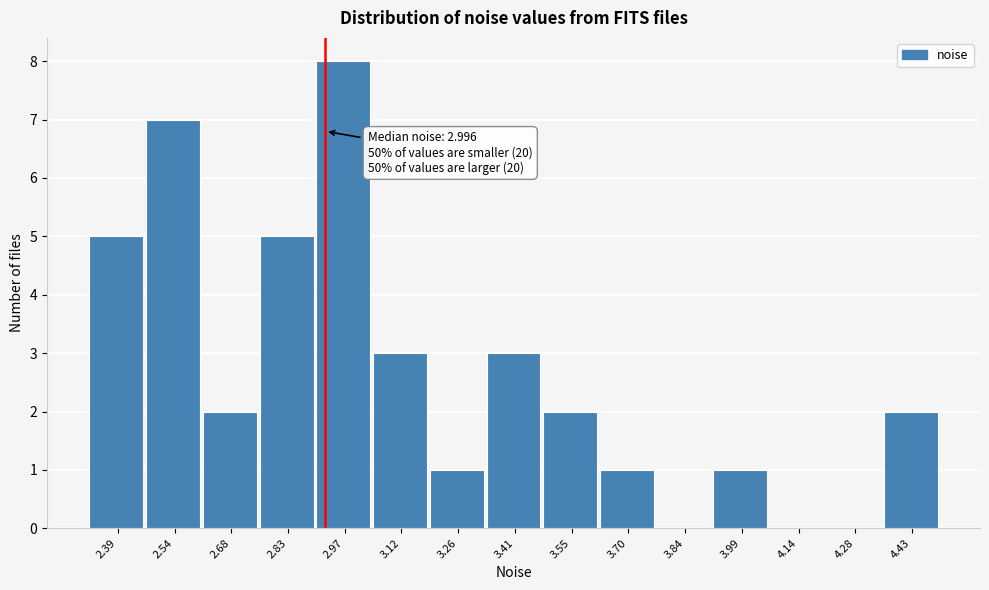

Reading right to left, transcribe all the data shown in this chart.

4.43=2	4.28=0	4.14=0	3.99=1	3.84=0	3.70=1	3.55=2	3.41=3	3.26=1	3.12=3	2.97=8	2.83=5	2.68=2	2.54=7	2.39=5